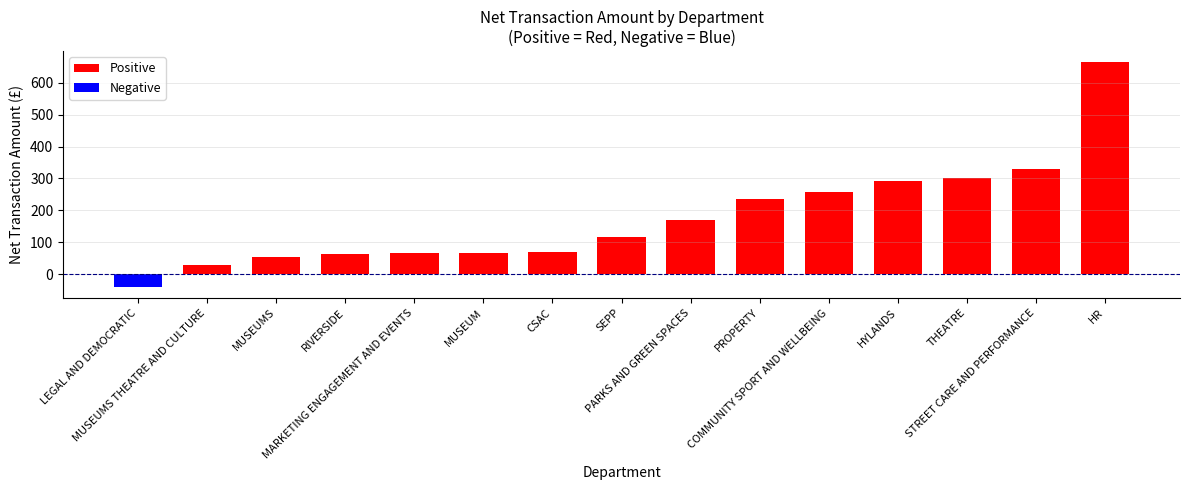

What is the smallest value displayed?

-39.7